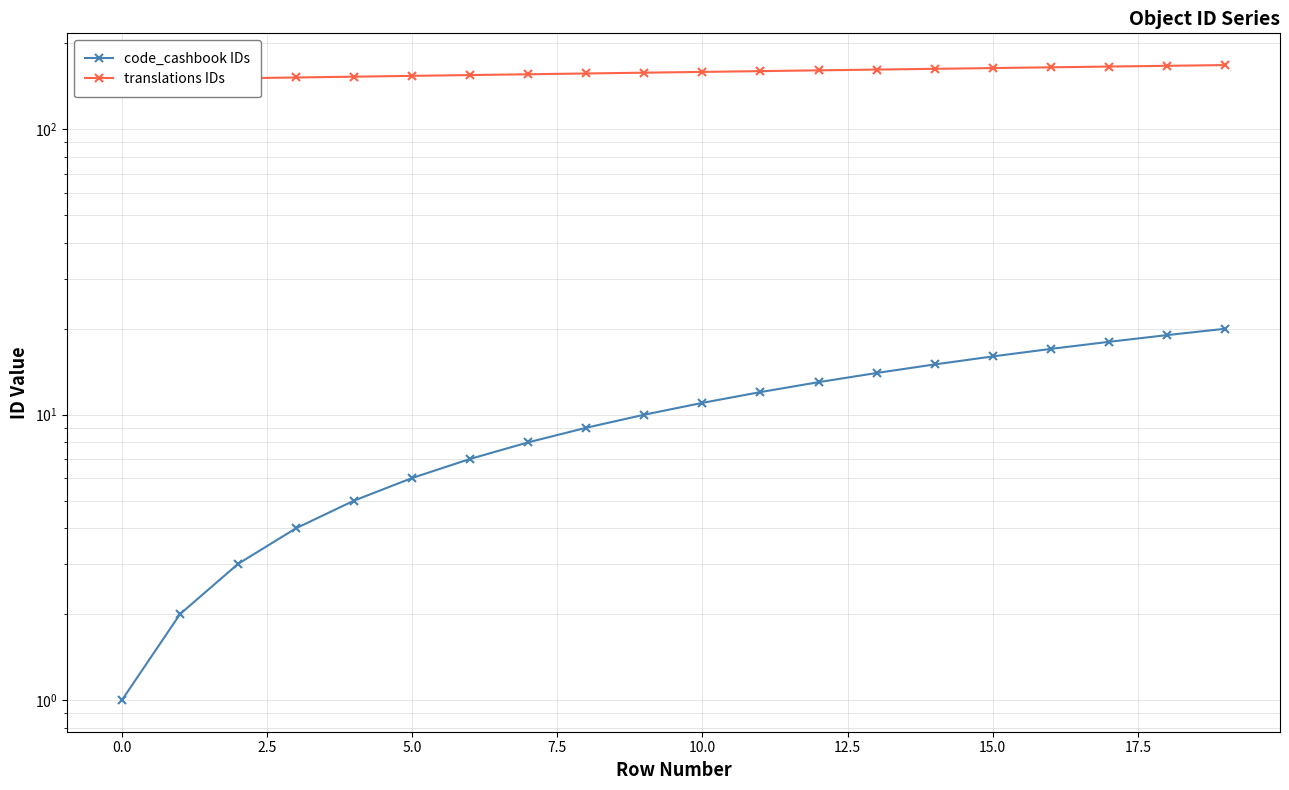

Is the value of code_cashbook IDs at 17 greater than the value of translations IDs at 12.5?

No